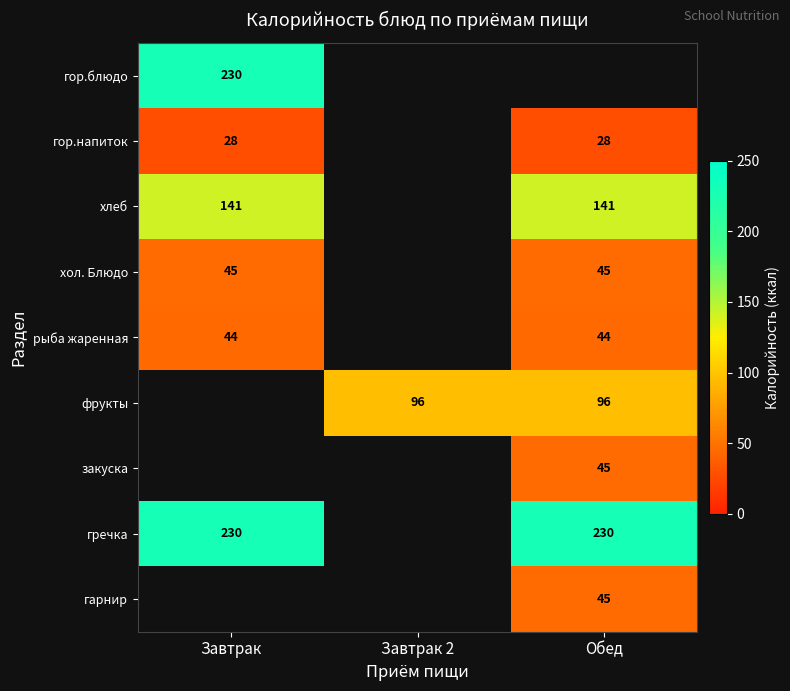

The value of гор.напиток at Завтрак is 28. True or false?

True